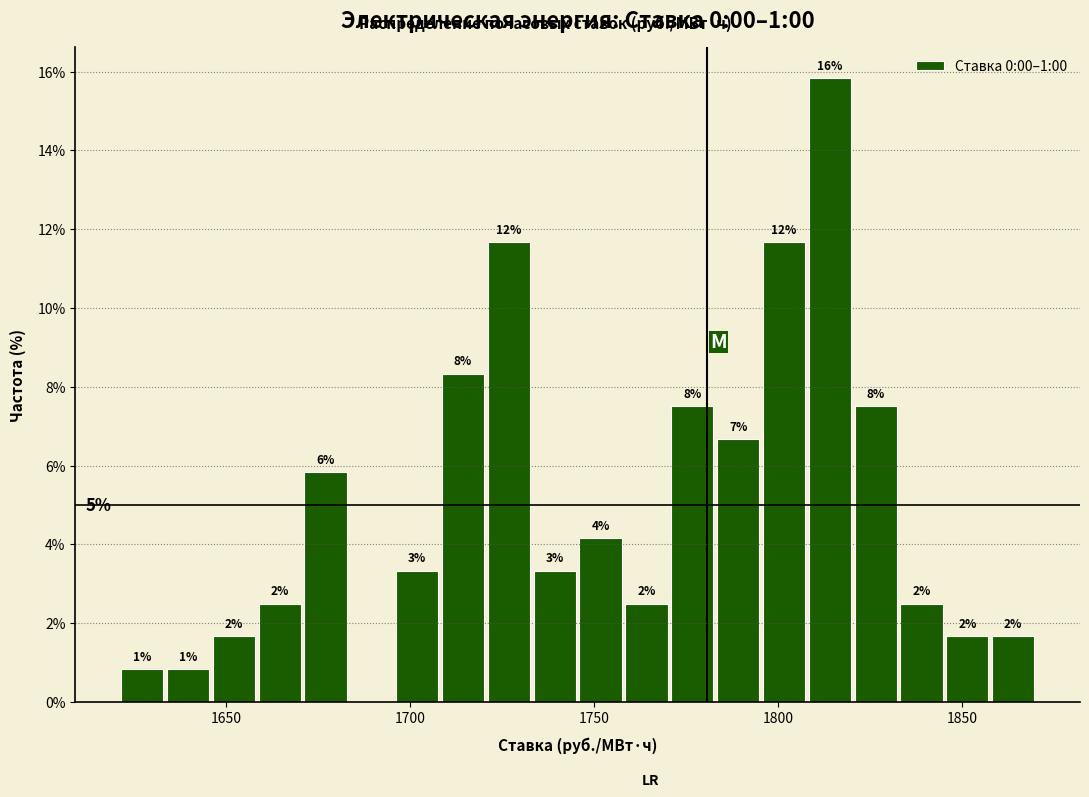

Around what value on the x-axis is the tallest bar? Give the approximate position of its centre, as read against the axis.

1815